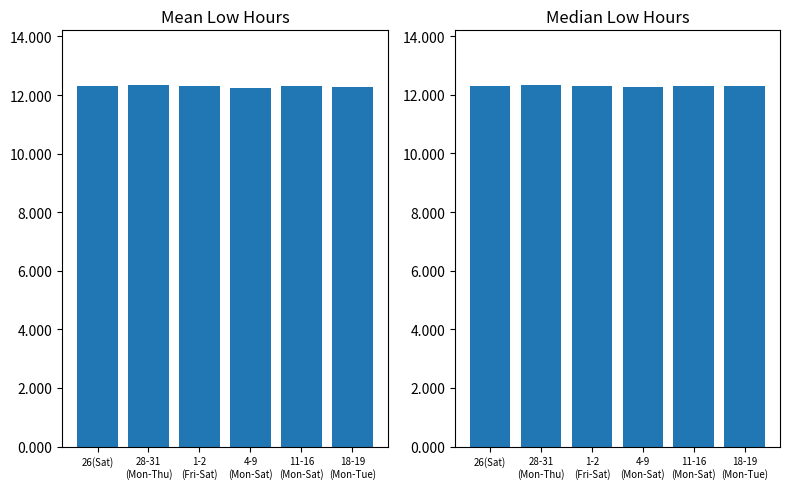

What is the label of the 6th bar from the right?

26(Sat)